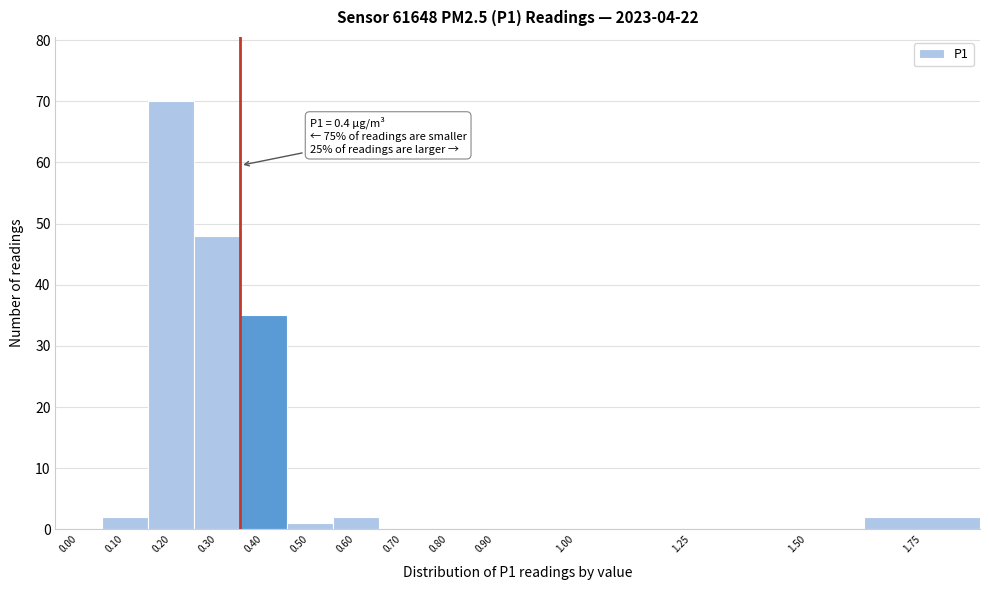

Reading right to left, extract all data points from this chart.

1.75=2	1.50=0	1.25=0	1.00=0	0.90=0	0.80=0	0.70=0	0.60=2	0.50=1	0.40=35	0.30=48	0.20=70	0.10=2	0.00=0